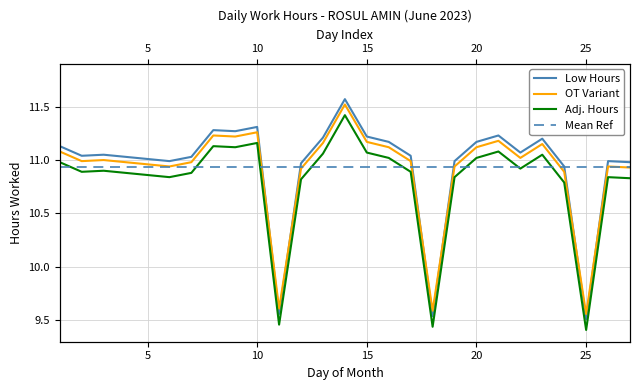

After their last crossing, which series has the higher values: Low Hours or Mean Ref?

Low Hours